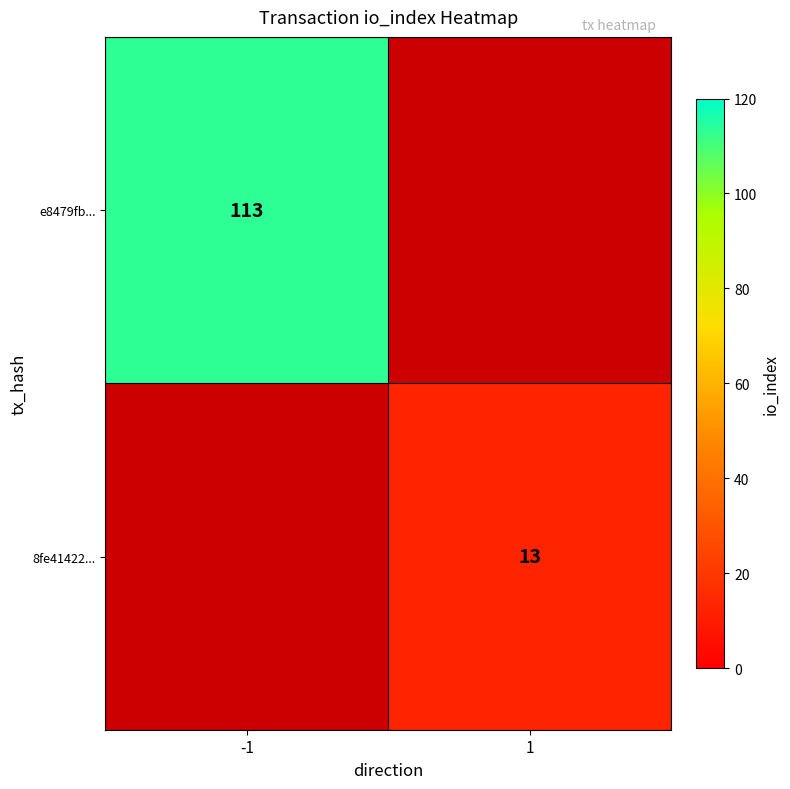

True or false: e8479fb... has a value of 113 at -1.

True